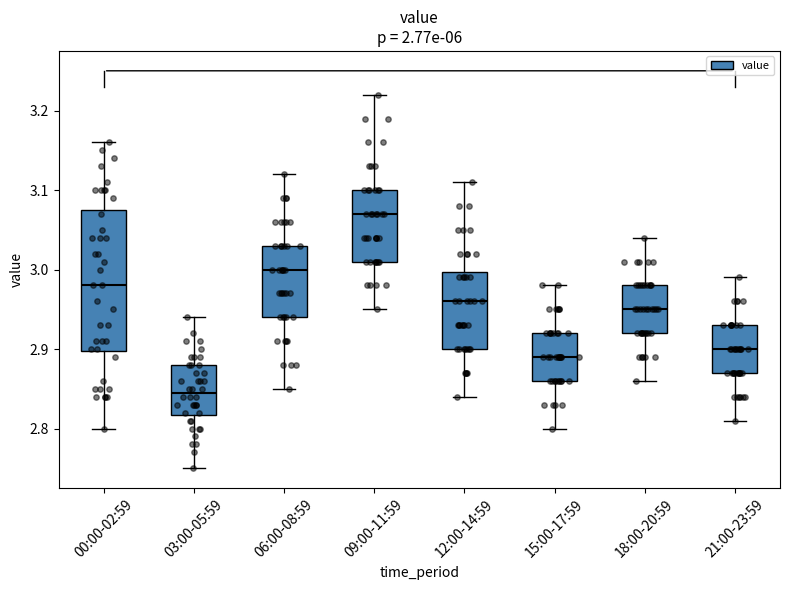

Comparing the boxes themselves (not the whiskers), which one is the tallest?

00:00-02:59